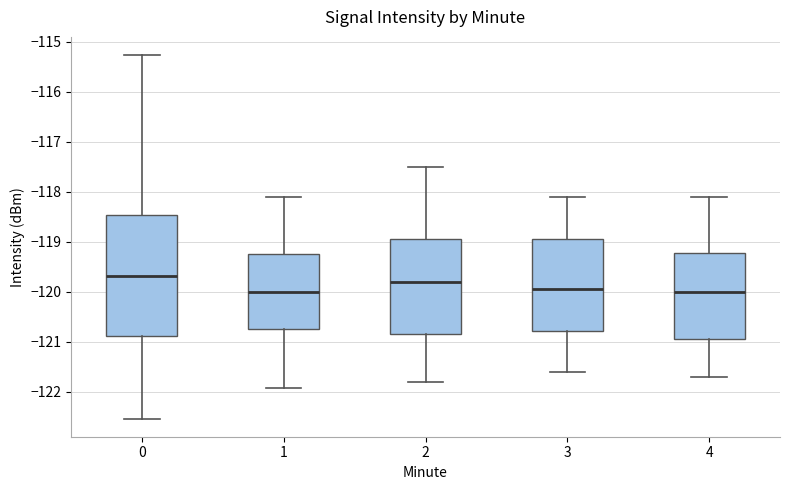

Reading left to right, transcribe this box plot: for each box, give where its median line is, the range the box spans, and where its two whiskers end, as read against the y-axis. The values are not printed on the chart, so give them approximately, as read against the axis.

0: median -119.7, box -120.9 to -118.5, whiskers -122.5 to -115.3
1: median -120.0, box -120.7 to -119.2, whiskers -121.9 to -118.1
2: median -119.8, box -120.8 to -118.9, whiskers -121.8 to -117.5
3: median -119.9, box -120.8 to -118.9, whiskers -121.6 to -118.1
4: median -120.0, box -120.9 to -119.2, whiskers -121.7 to -118.1